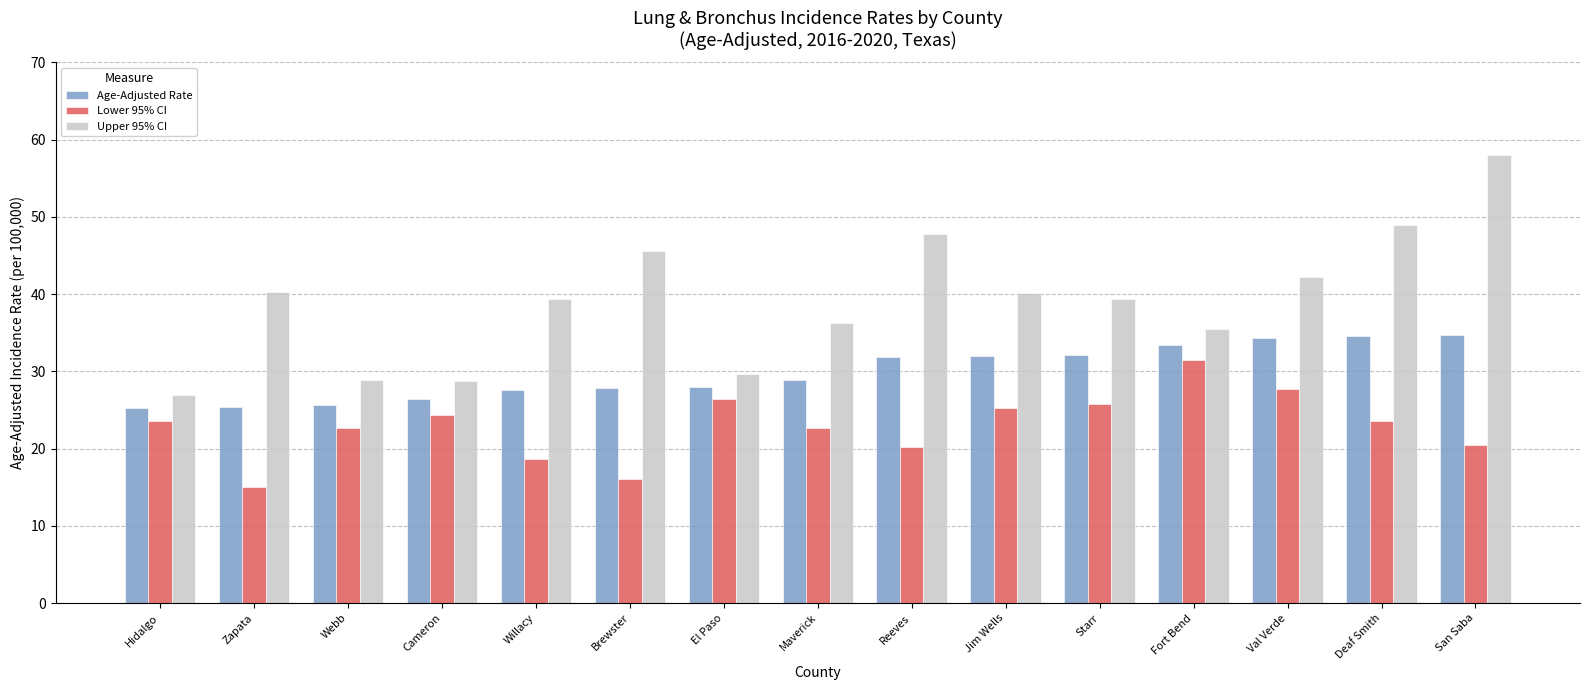

Which series has the widest spread of values?

Upper 95% CI